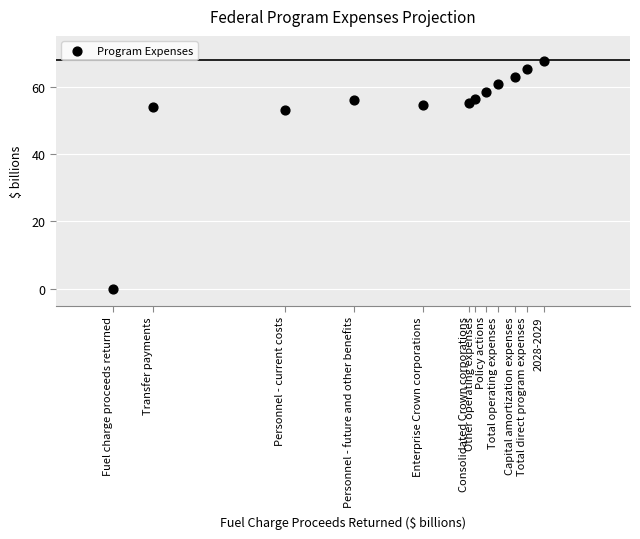

What is the range of X values (max minus min)?

7.5